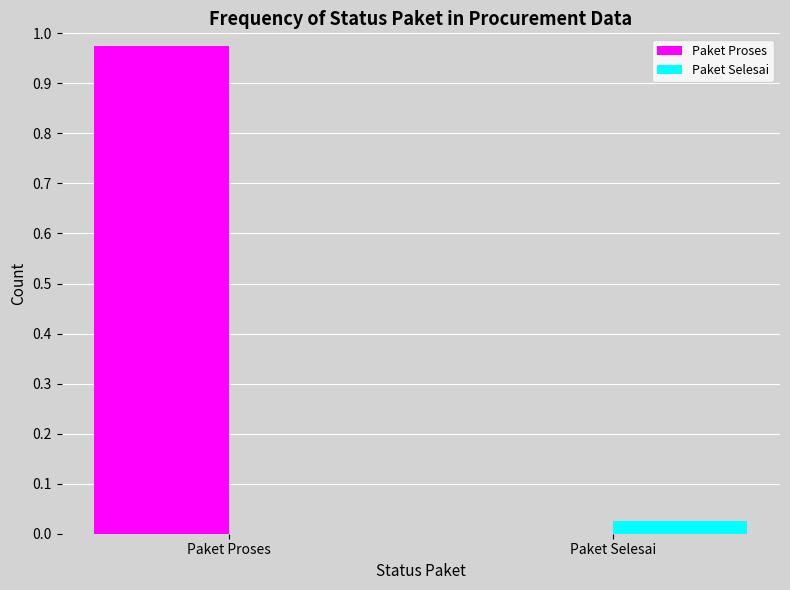

Which series changed the most between Paket Proses and Paket Selesai?

Paket Proses